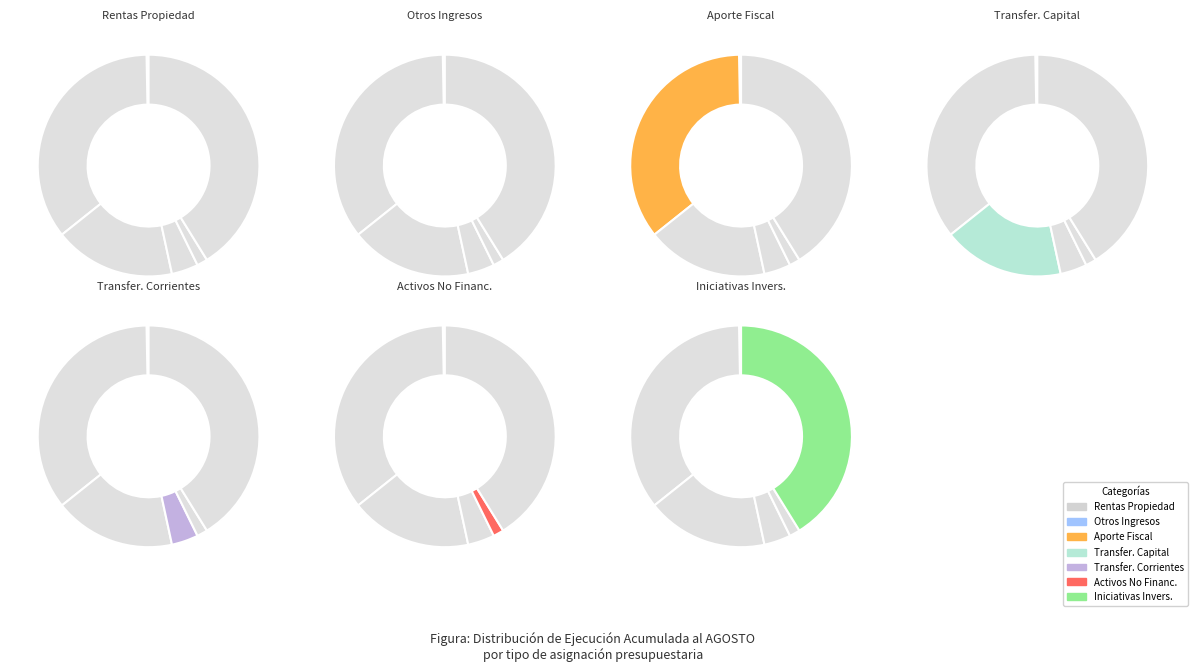

Does APORTE FISCAL account for over 50% of the chart?

No